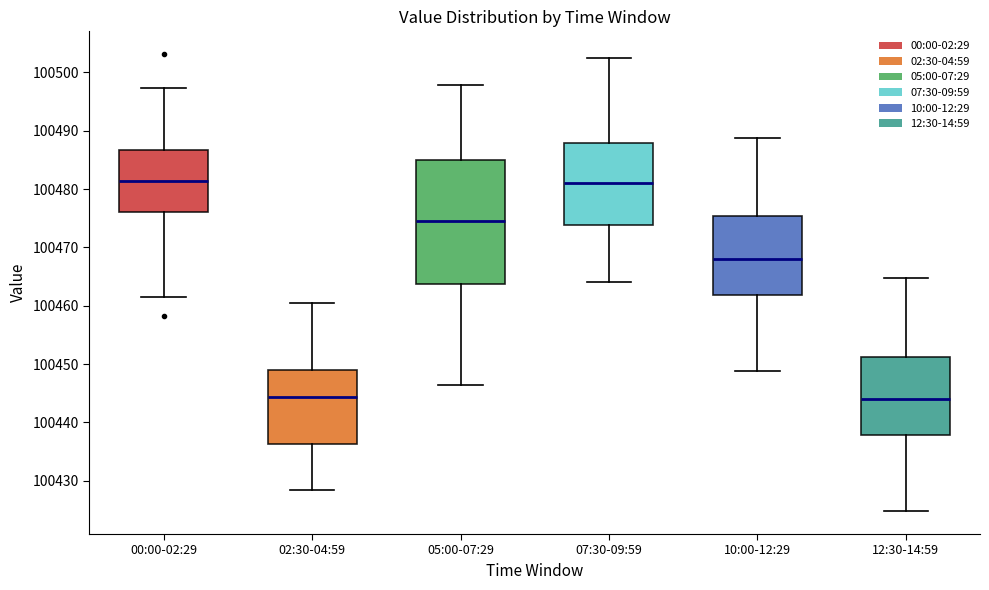

Where is the upper edge of the box for 05:00-07:29 on the y-axis? The values are not printed on the chart, so give them approximately, as read against the axis.

100485